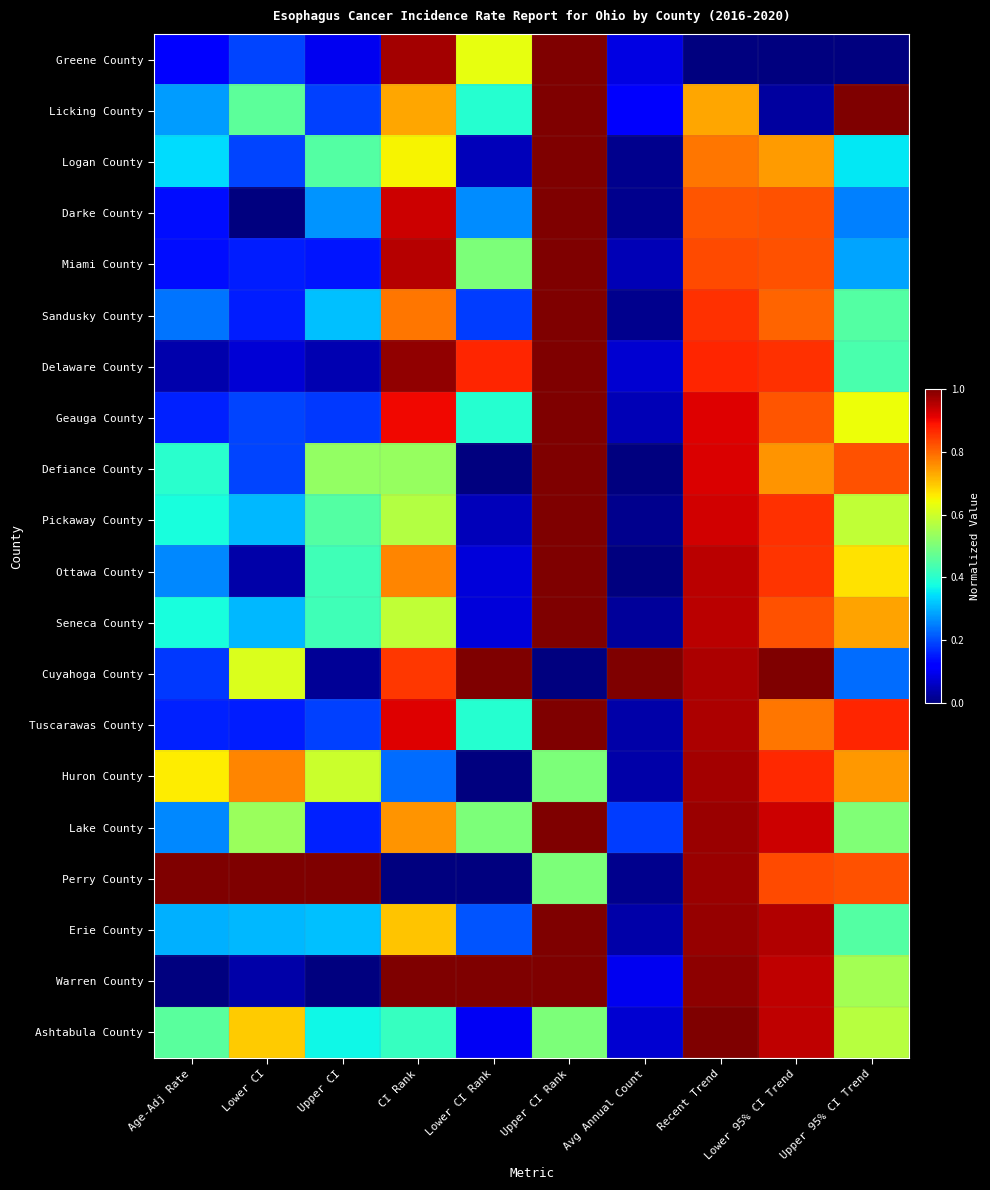

Which category has the highest value across all series?

Upper CI Rank